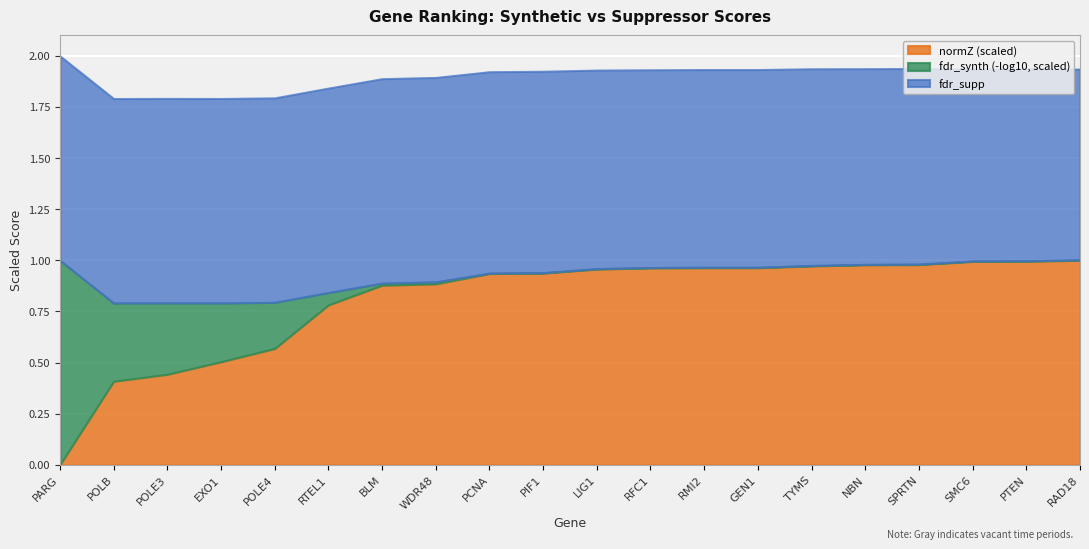

Does the chart display data point markers on the line(s)?

No